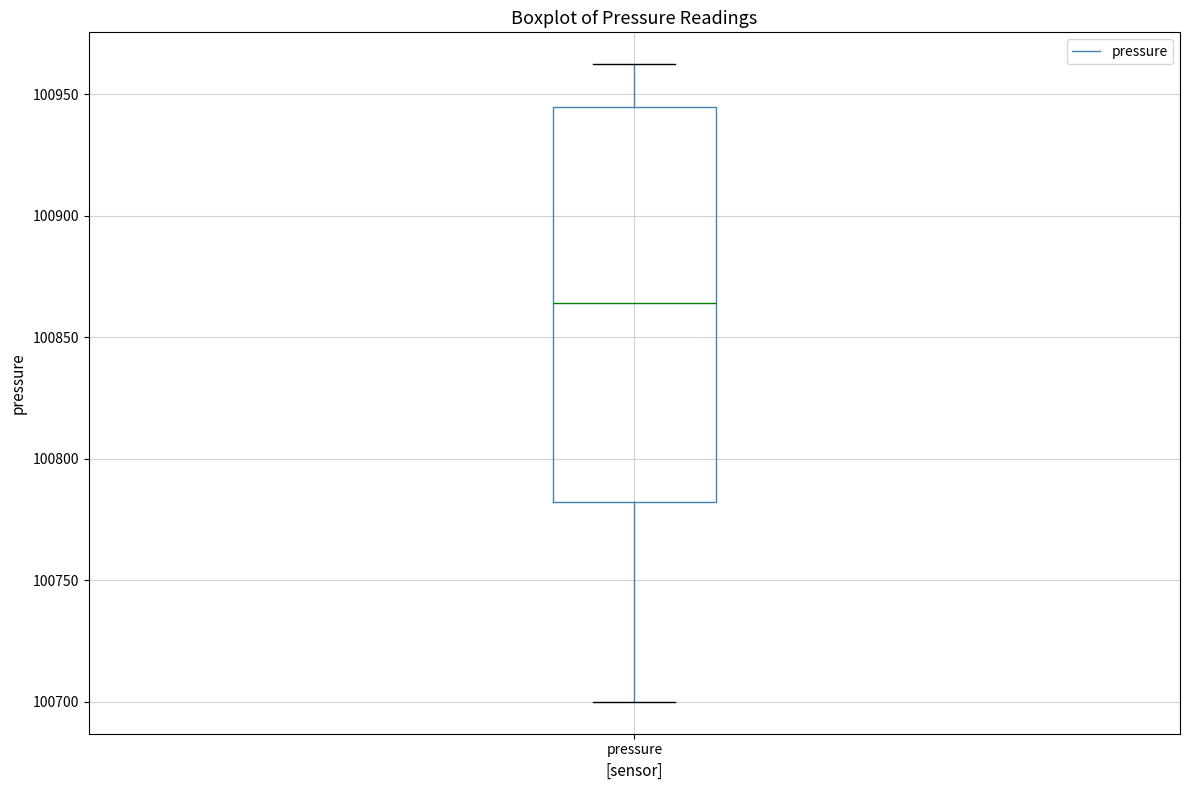

Where does the median line of the box for pressure sit on the y-axis? The values are not printed on the chart, so give them approximately, as read against the axis.

100865